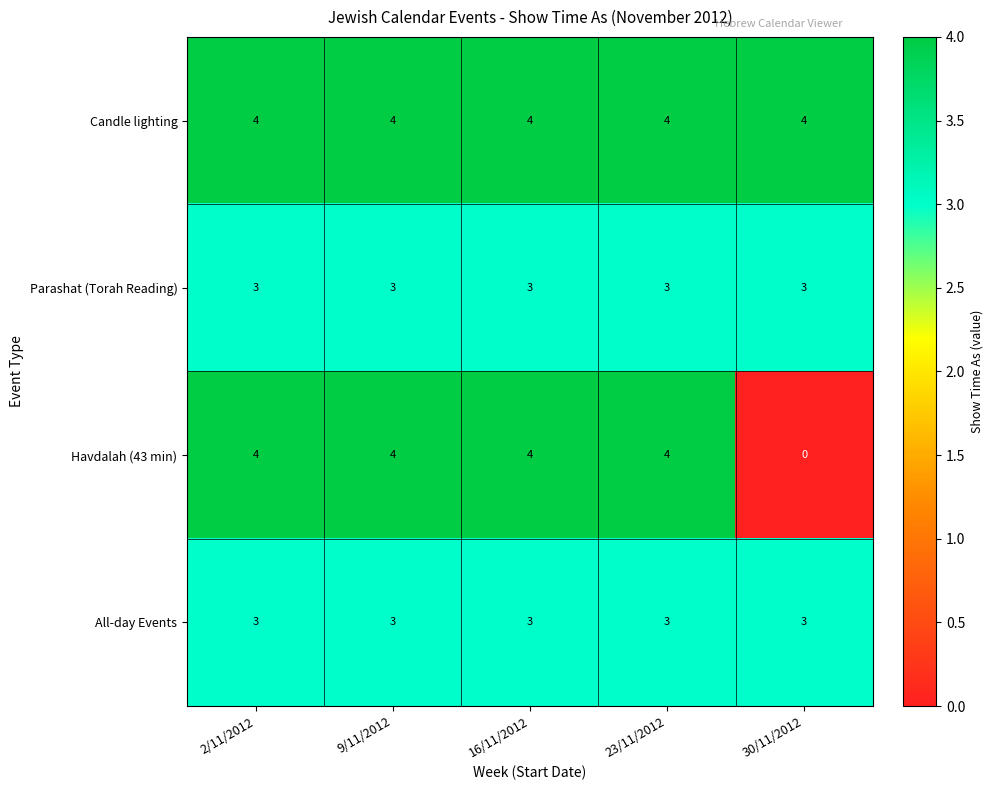

What is the spread (max minus min) of values at 30/11/2012?

4